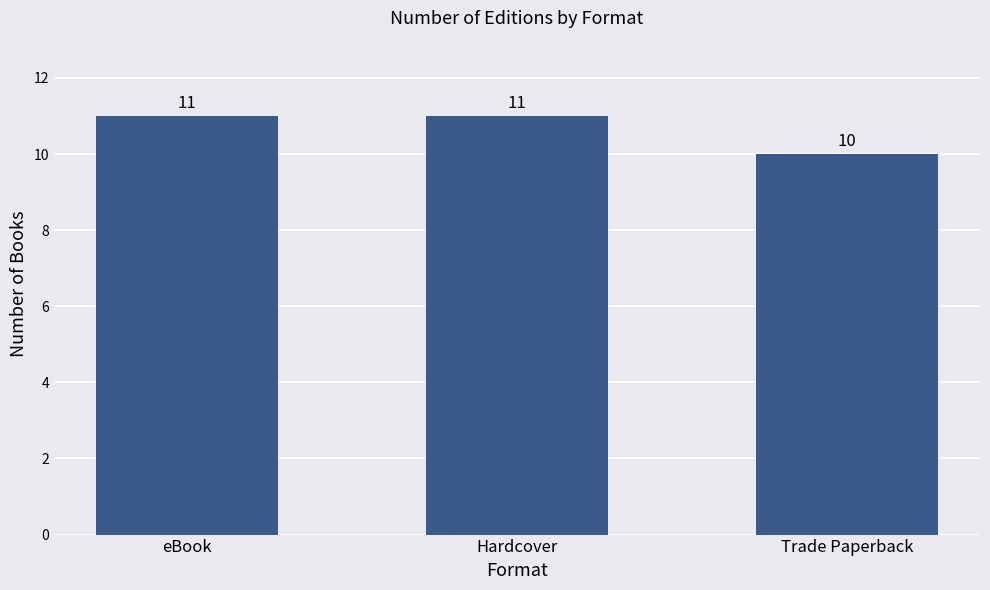

How many values are between 10 and 11?

3